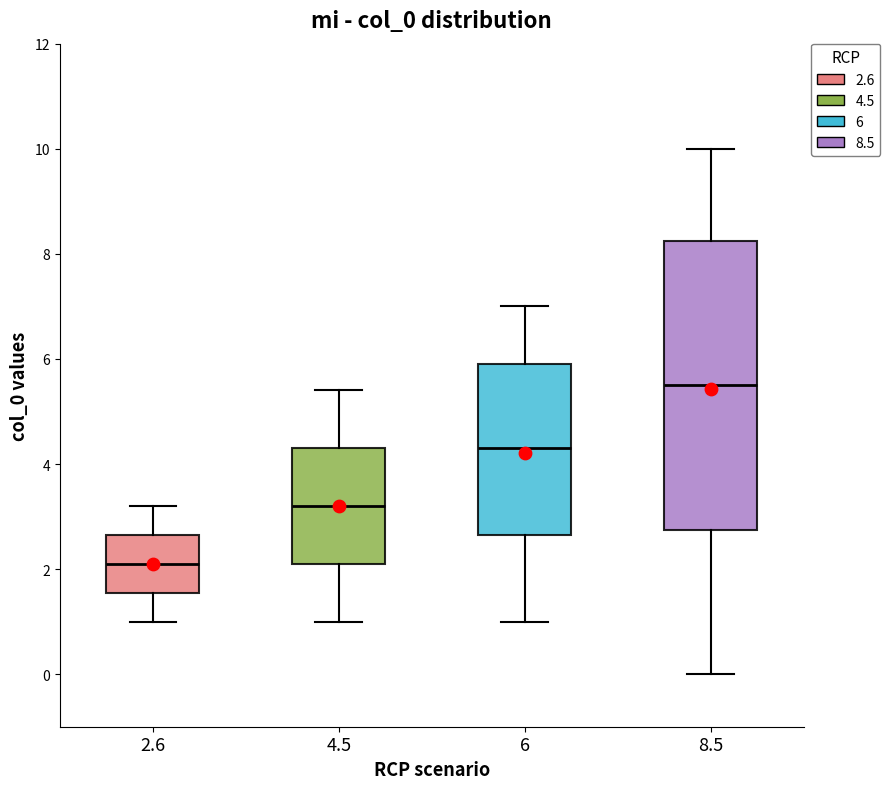

Which box is the tallest, from its lower edge to its upper edge?

8.5